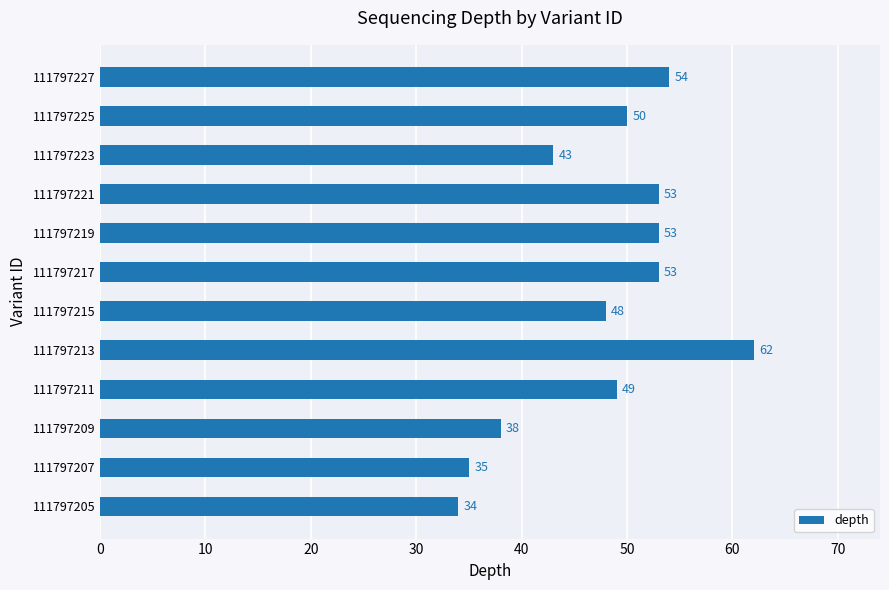

Approximately how many times larger is the value at 111797215 compared to 111797223?

1.1